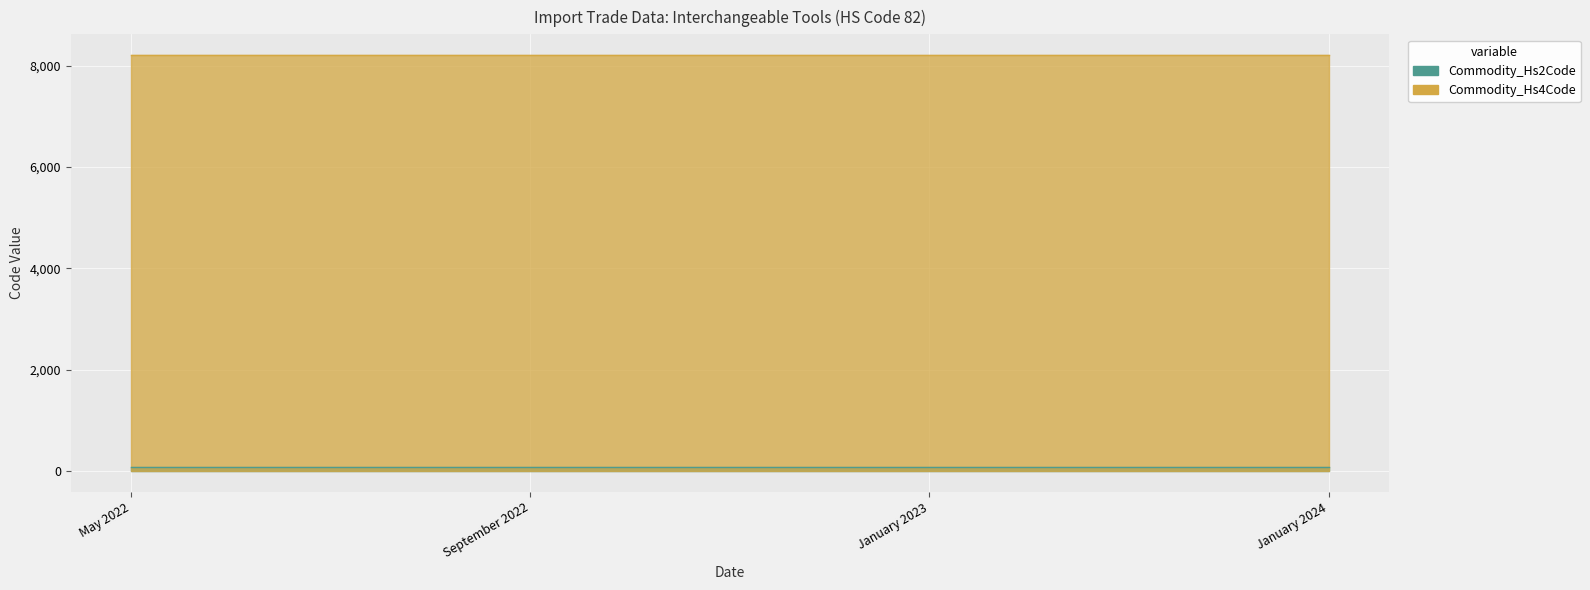

What is the maximum value for Commodity_Hs2Code?

82